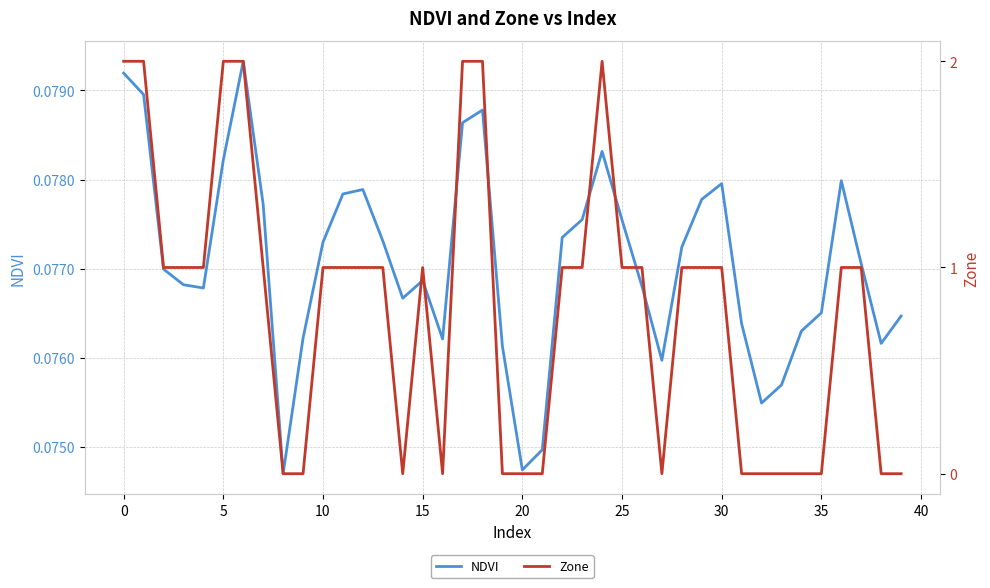

How many positive values does the Zone series have?

25